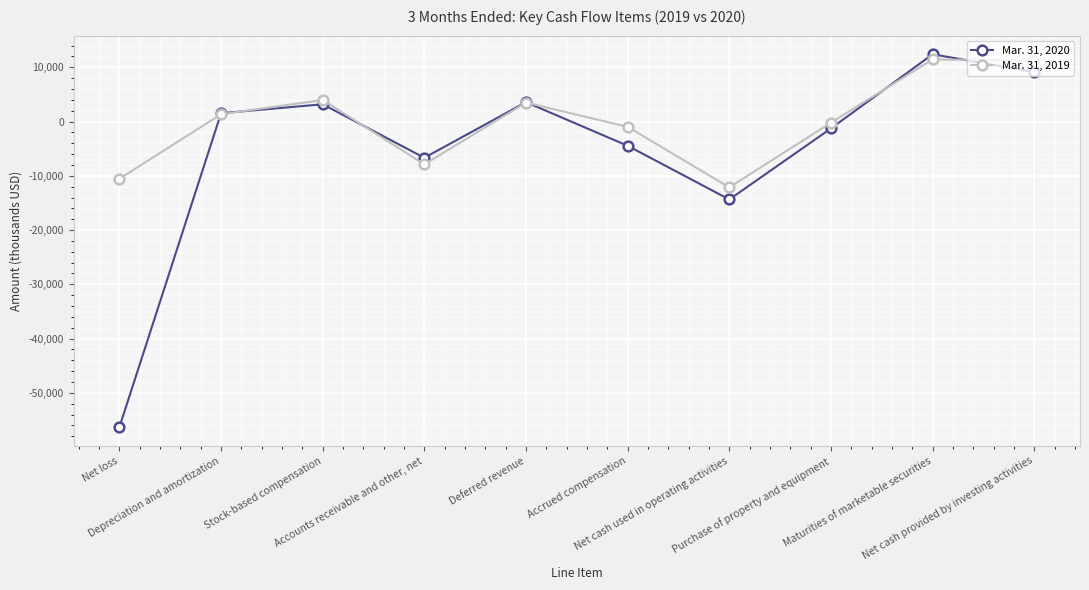

What is the sum of all Mar. 31, 2020 values?

-53258